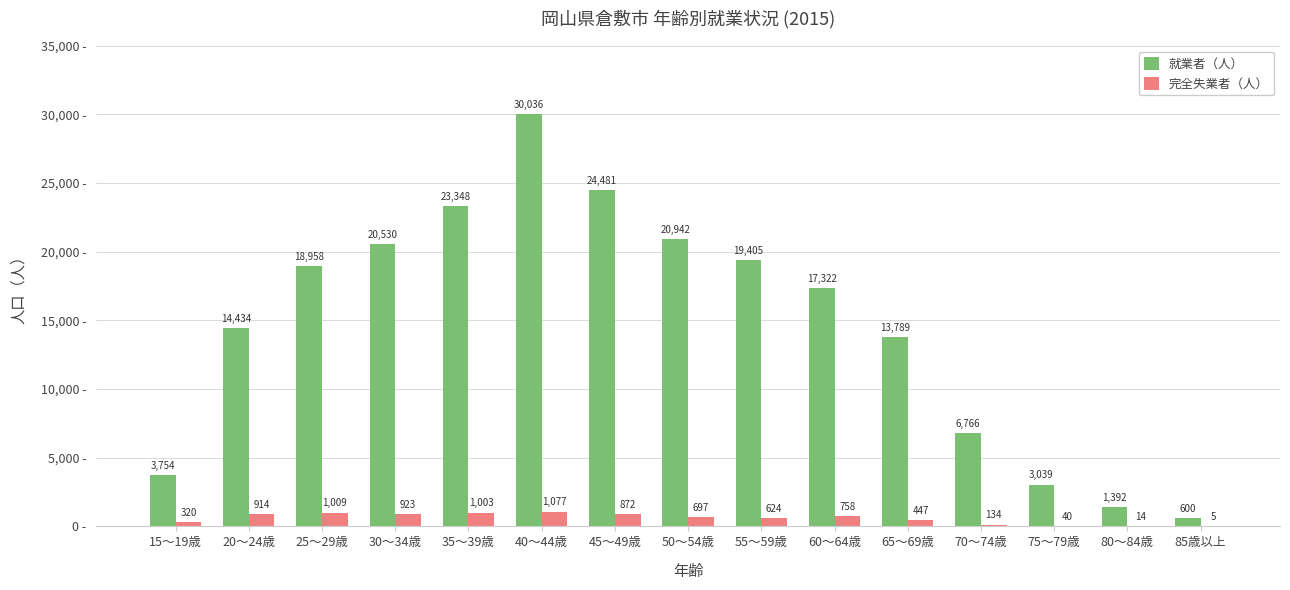

Between 15～19歳 and 85歳以上, which series saw the biggest shift?

就業者（人）